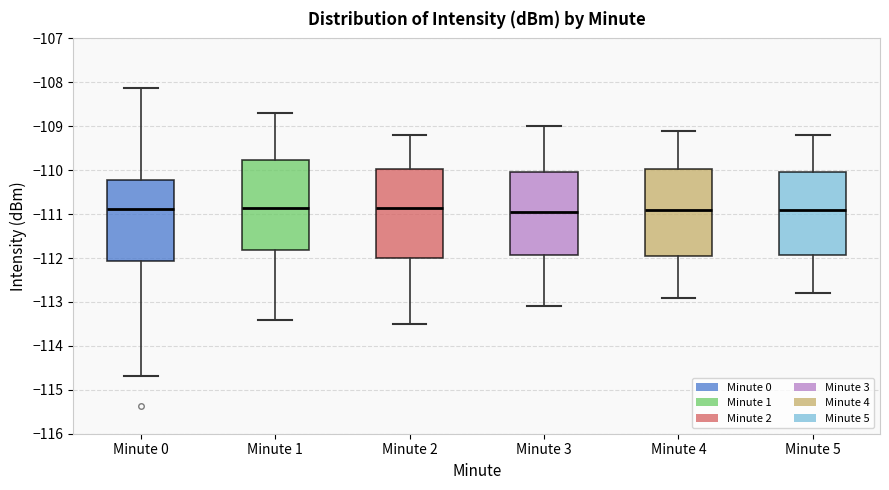

Reading left to right, read every box against the y-axis: the position of its median line, the range the box covers, and the ends of its whiskers. The values are not printed on the chart, so give them approximately, as read against the axis.

Minute 0: median -110.9, box -112.1 to -110.2, whiskers -114.7 to -108.1
Minute 1: median -110.8, box -111.8 to -109.8, whiskers -113.4 to -108.7
Minute 2: median -110.8, box -112.0 to -110.0, whiskers -113.5 to -109.2
Minute 3: median -110.9, box -111.9 to -110.0, whiskers -113.1 to -109.0
Minute 4: median -110.9, box -111.9 to -110.0, whiskers -112.9 to -109.1
Minute 5: median -110.9, box -111.9 to -110.0, whiskers -112.8 to -109.2